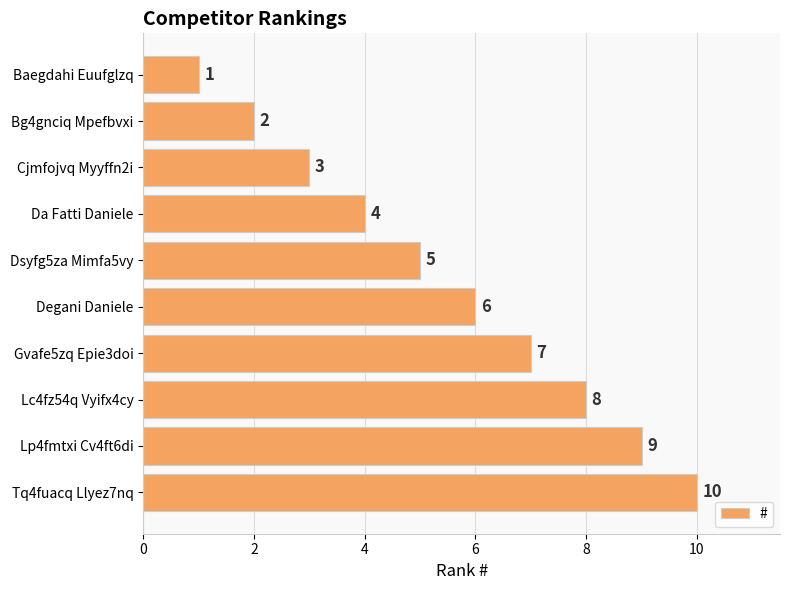

What is the greatest value displayed?

10